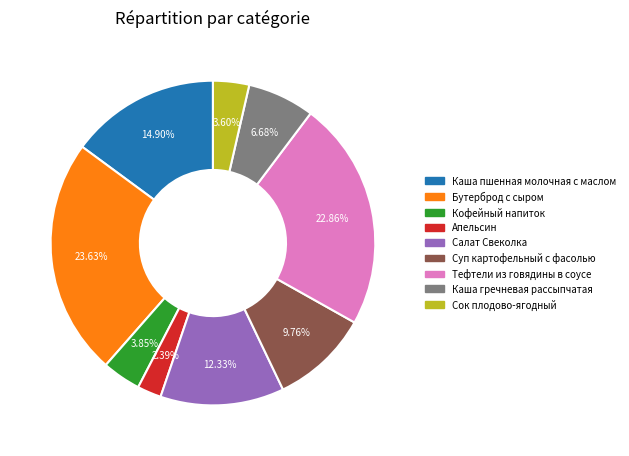

Approximately how many times larger is the value at Каша пшенная молочная с маслом compared to Тефтели из говядины в соусе?

0.7